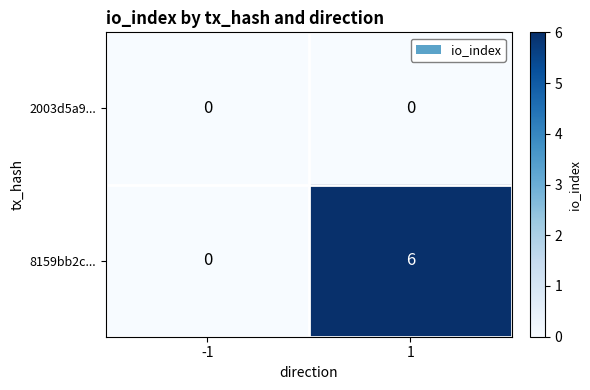

Reading left to right, transcribe all the data shown in this chart.

2003d5a9...: -1=0	1=0
8159bb2c...: -1=0	1=6